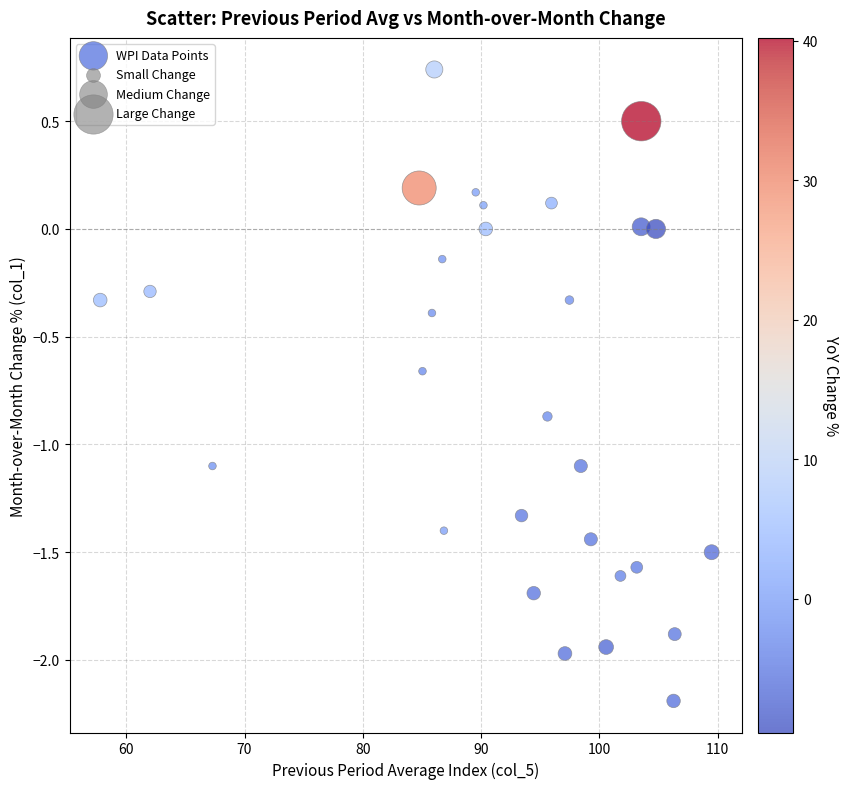

What is the range of Y values (max minus min)?

2.9